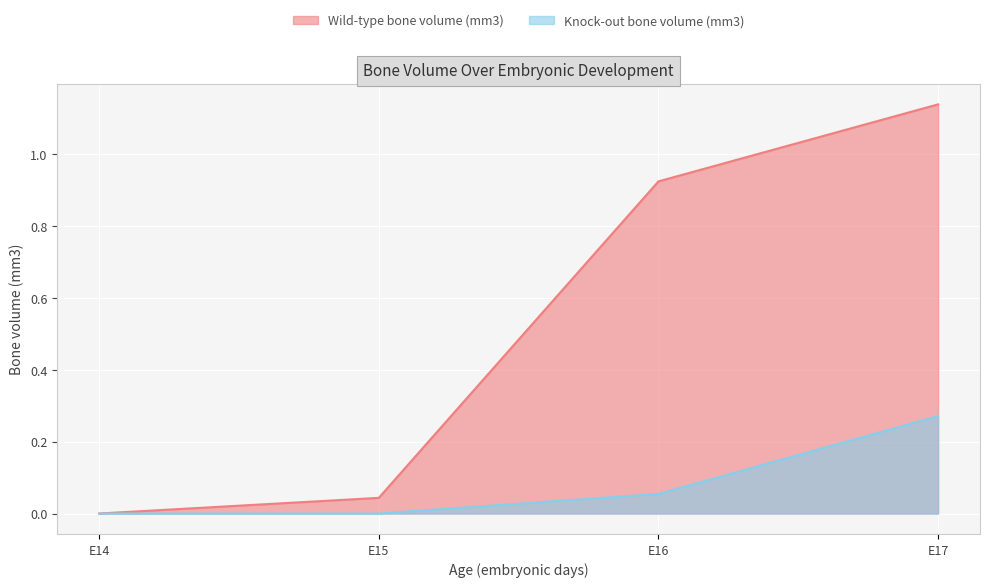

What is the average value of the Knock-out bone volume (mm3) series?

0.1